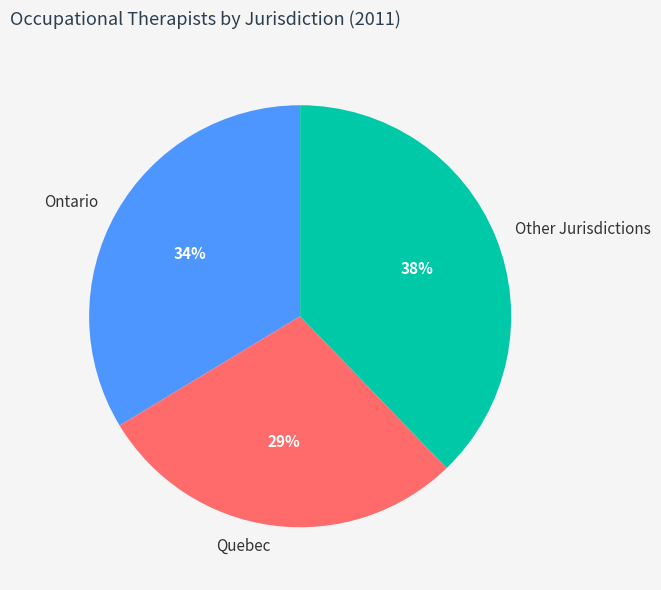

To the nearest percent, what is the combined percentage of Ontario and Quebec?

62%